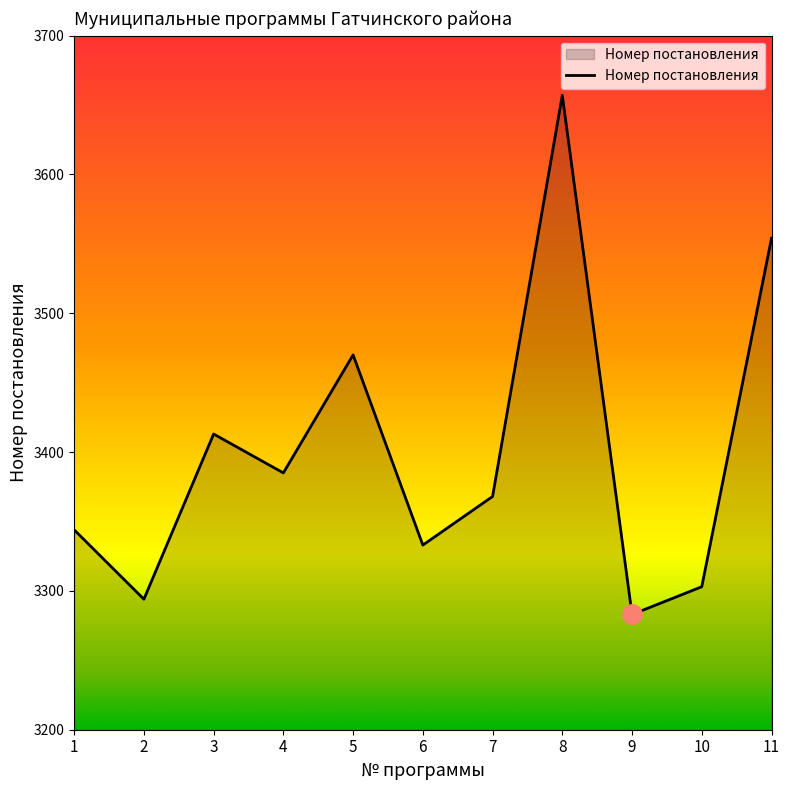

Reading left to right, extract all data points from this chart.

1=3344	2=3294	3=3413	4=3385	5=3470	6=3333	7=3368	8=3657	9=3283	10=3303	11=3554